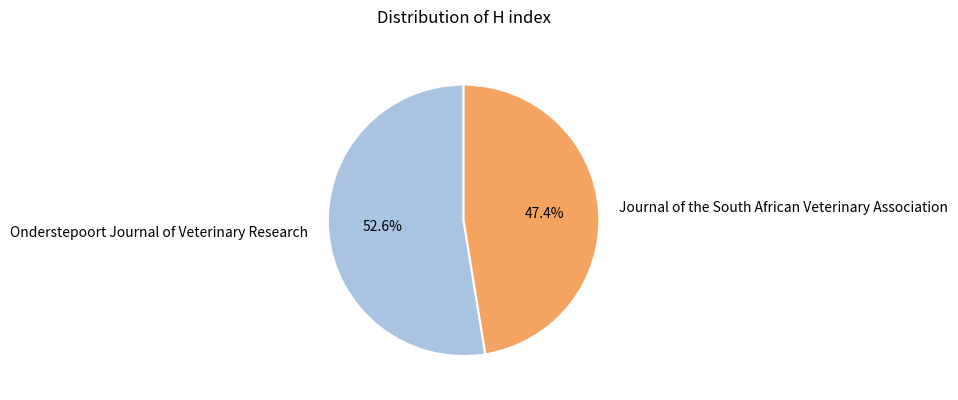

Which has a higher value, Onderstepoort Journal of Veterinary Research or Journal of the South African Veterinary Association?

Onderstepoort Journal of Veterinary Research